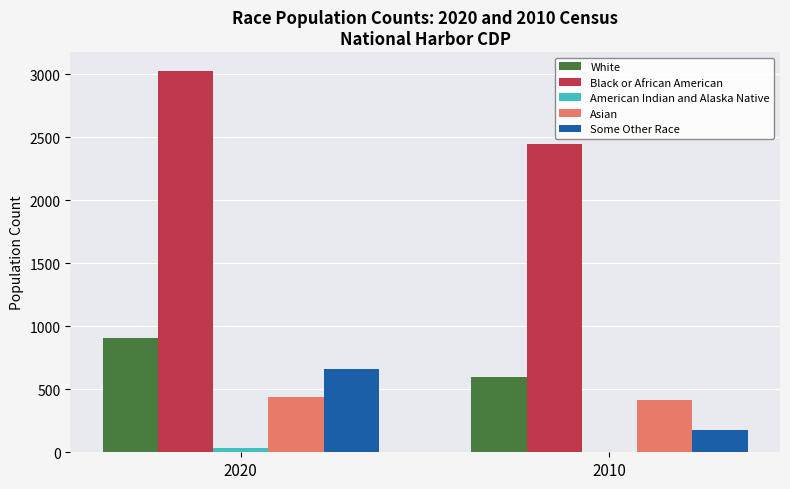

The Black or African American series shows 4342 at 2020. True or false?

False